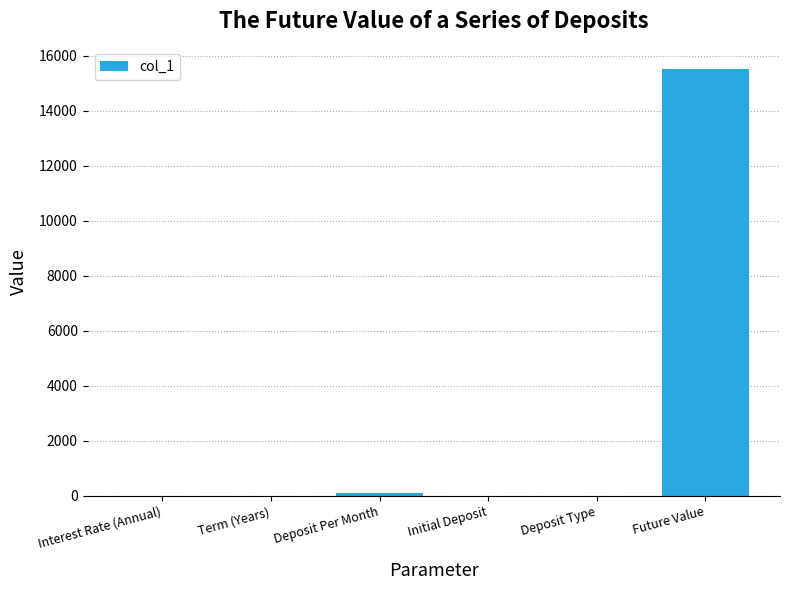

Between Future Value and Term (Years), which is larger?

Future Value